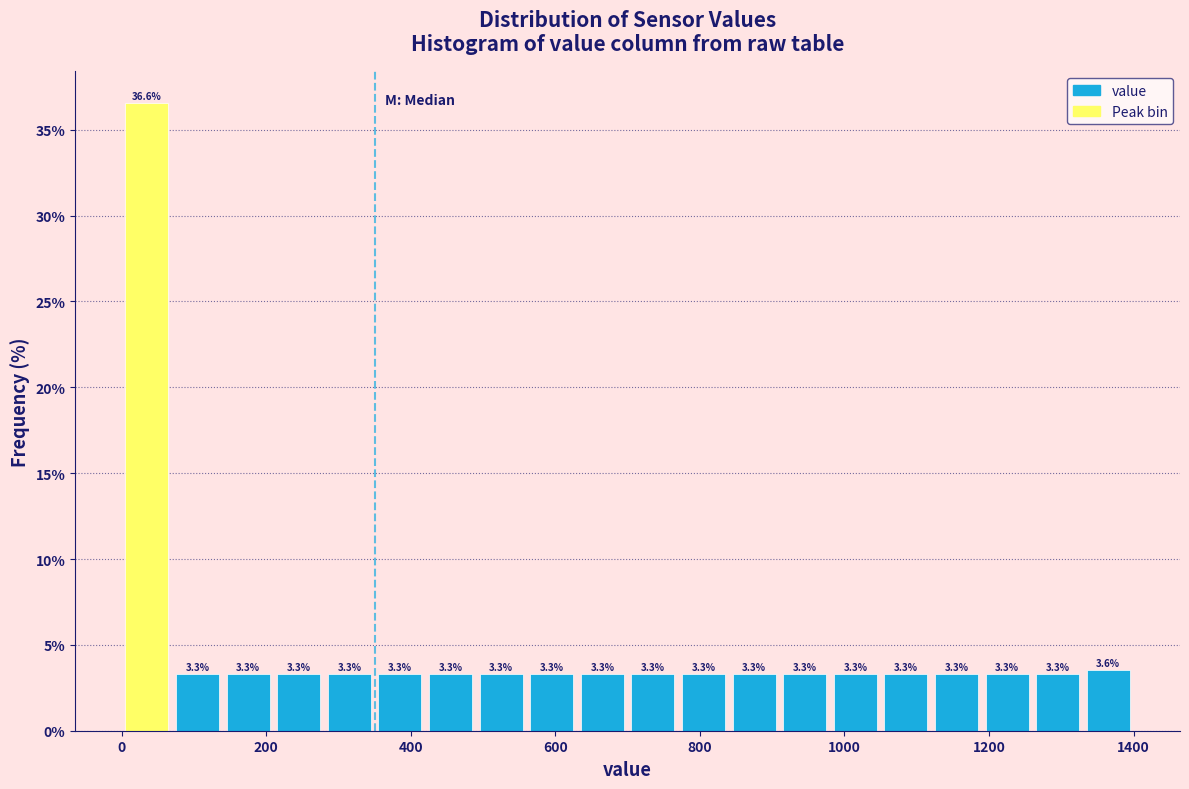

Around what value on the x-axis is the tallest bar? Give the approximate position of its centre, as read against the axis.

40